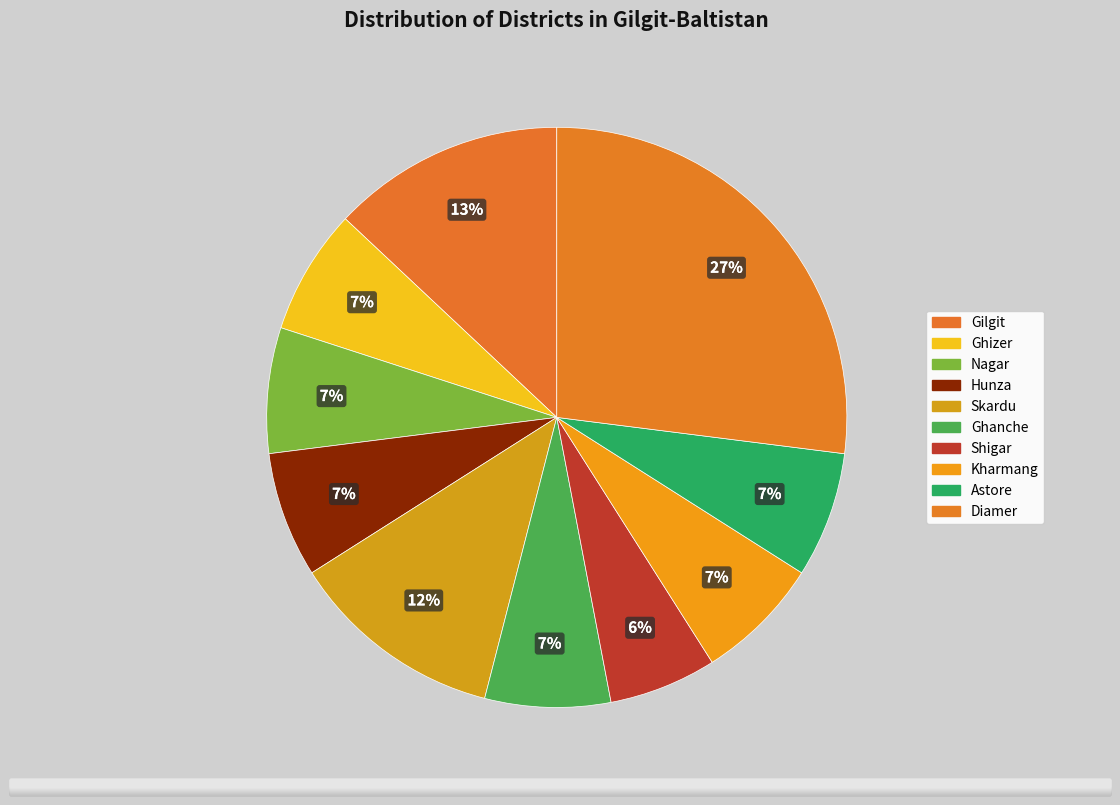

Count the number of slices in the pie.

10